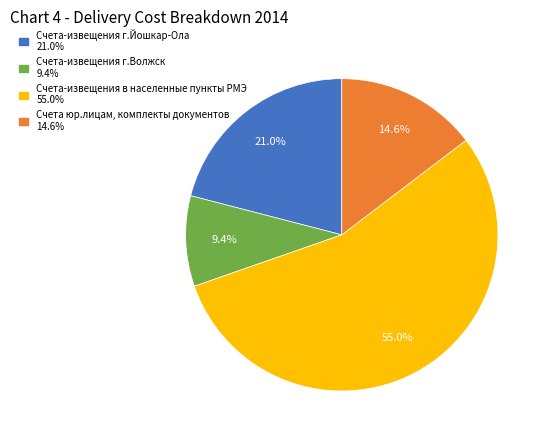

Does any single category account for the majority?

Yes